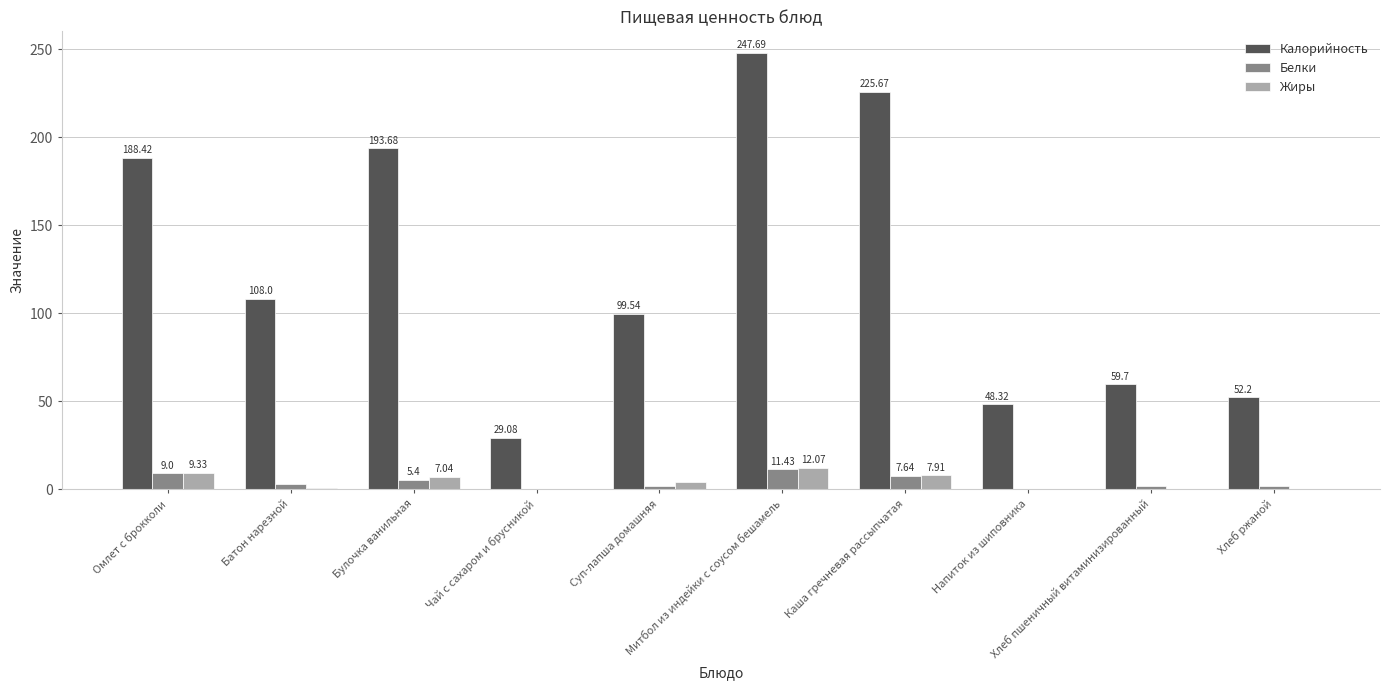

At which category is the sum across all series the highest?

Митбол из индейки с соусом бешамель